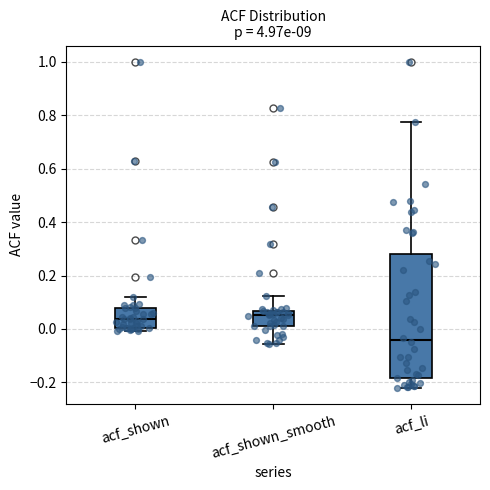

Where is the upper edge of the box for acf_li on the y-axis? The values are not printed on the chart, so give them approximately, as read against the axis.

0.28